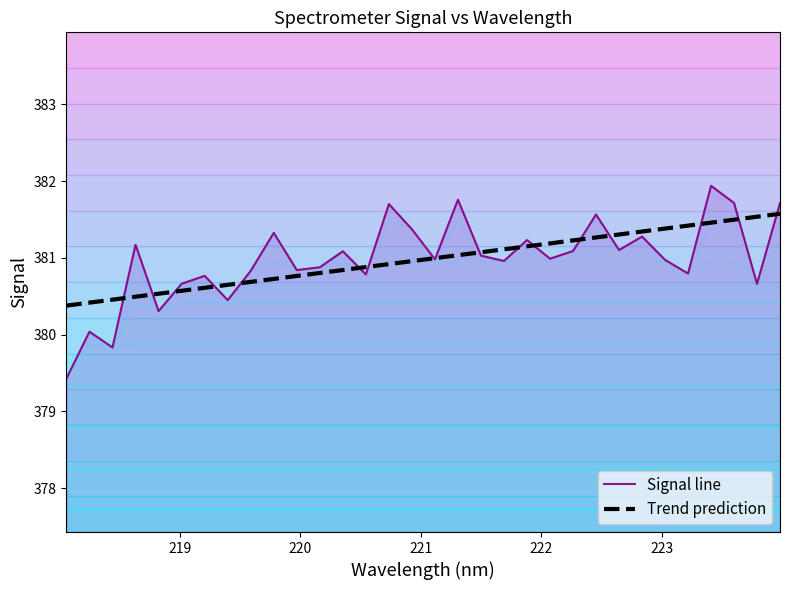

List the series in order of their overall mean, highest first.

Signal line, Trend prediction